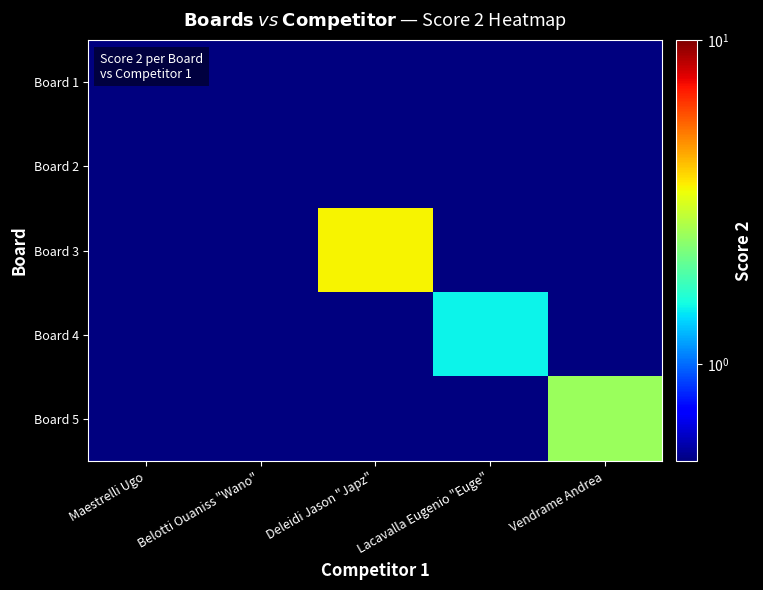

What is the total value across all series at Vendrame Andrea?

4.5